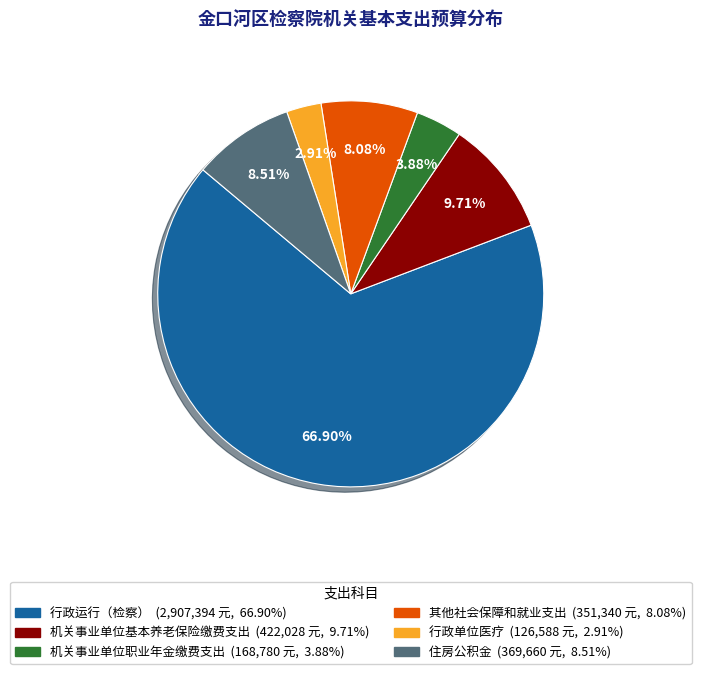

To the nearest percent, what portion does 住房公积金 represent?

9%